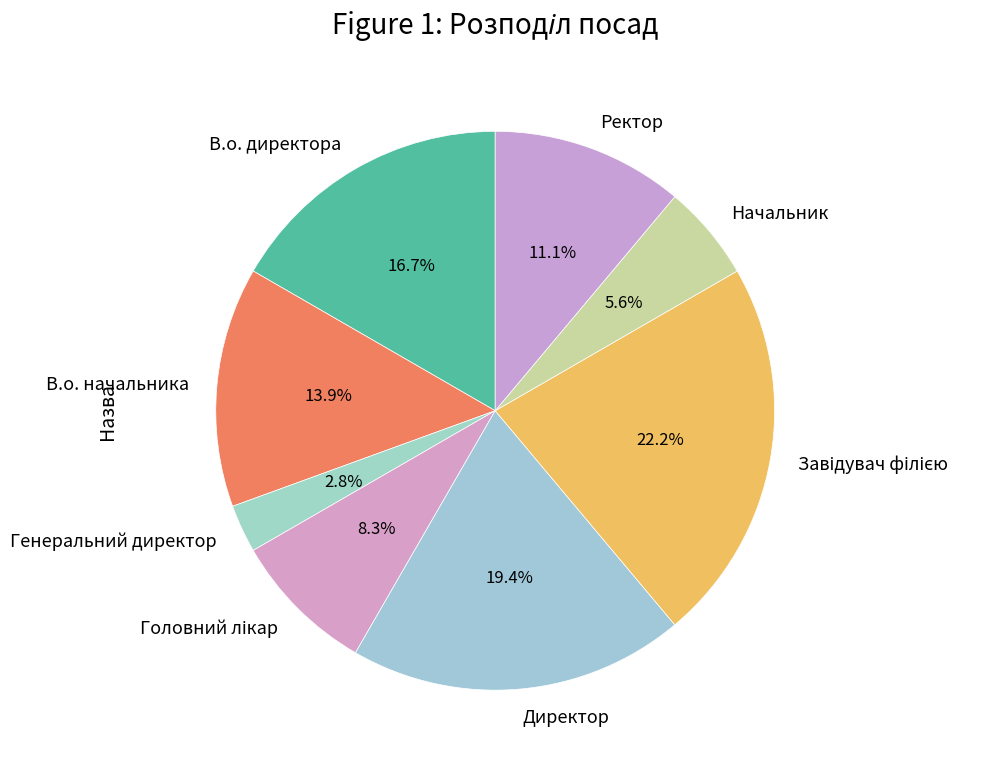

Is Ректор the majority of the pie?

No